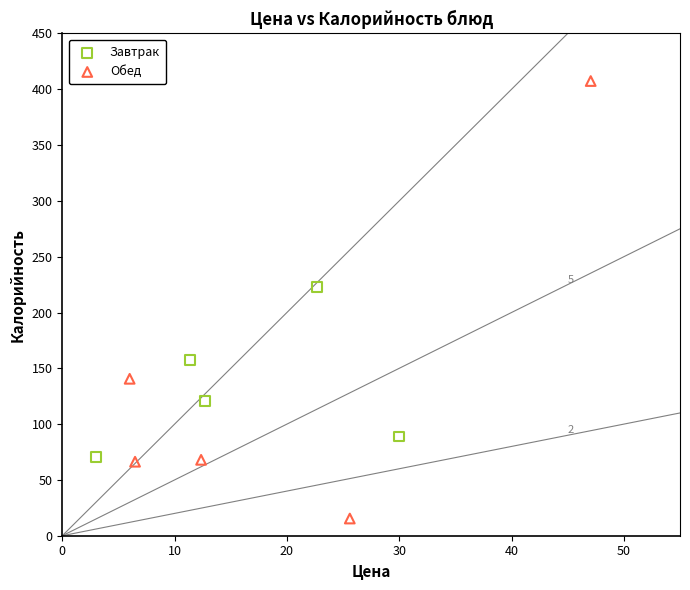

Which series contains the highest Y value?

Обед